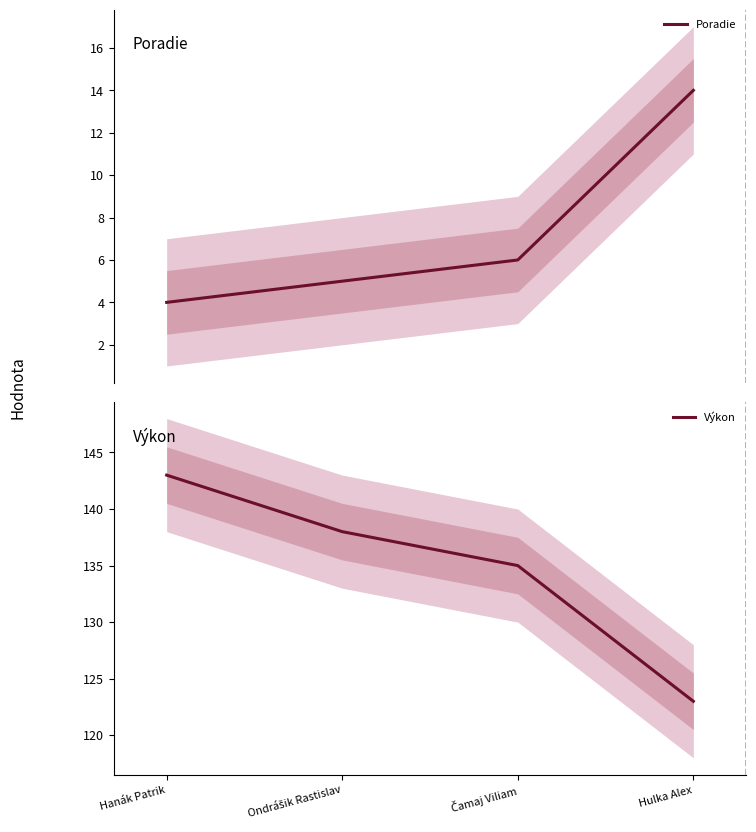

At which category is the sum across all series the highest?

Hanák Patrik